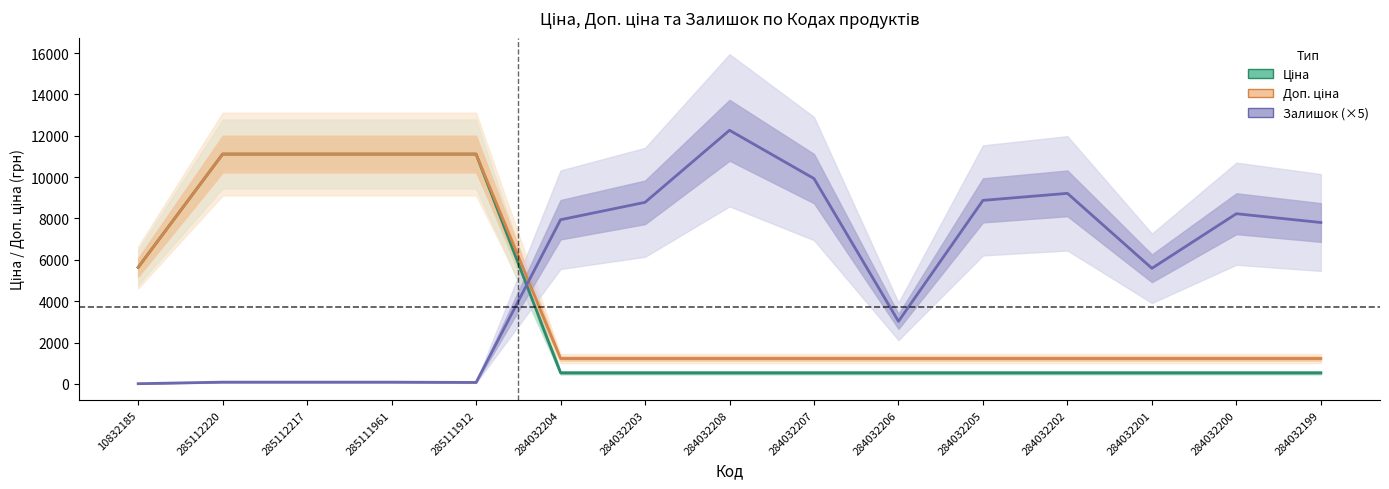

What are all the series names shown in the legend?

Ціна, Доп. ціна, Залишок (×5)